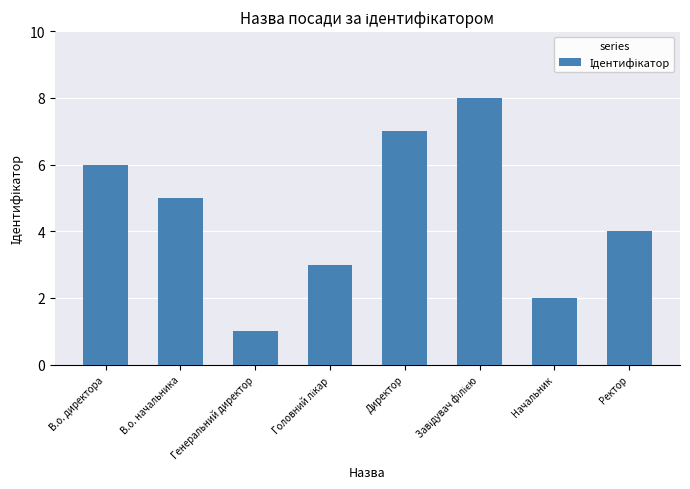

What value does the data have at Генеральний директор?

1